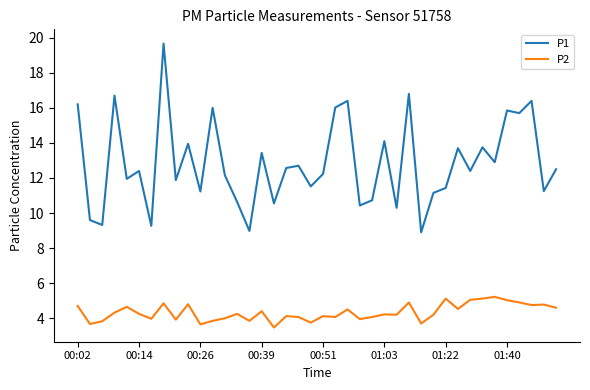

Which series has the largest total across all categories?

P1